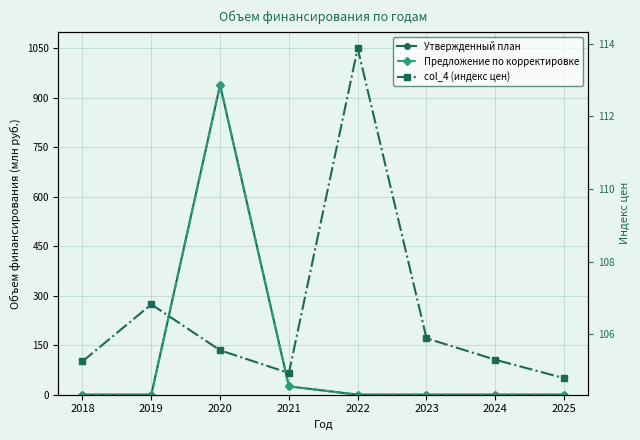

Reading left to right, list all the values displayed in this chart.

Утвержденный план: 2018=0.0	2019=0.0	2020=938.6	2021=25.2	2022=0.0	2023=0.0	2024=0.0	2025=0.0
Предложение по корректировке: 2018=0.0	2019=0.0	2020=938.6	2021=25.2	2022=0.0	2023=0.0	2024=0.0	2025=0.0
col_4 (индекс цен): 2018=105.3	2019=106.8	2020=105.6	2021=104.9	2022=113.9	2023=105.9	2024=105.3	2025=104.8